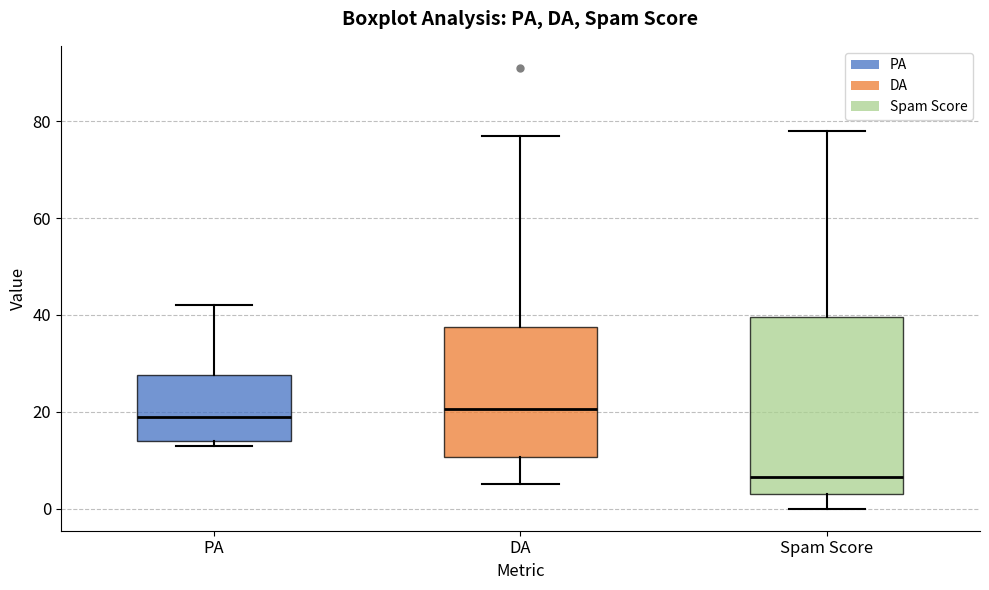

Reading left to right, read every box against the y-axis: the position of its median line, the range the box covers, and the ends of its whiskers. The values are not printed on the chart, so give them approximately, as read against the axis.

PA: median 20, box 14 to 28, whiskers 14 (just below the box's lower edge) to 42
DA: median 20, box 10 to 38, whiskers 6 to 78
Spam Score: median 6, box 4 to 40, whiskers 0 to 78